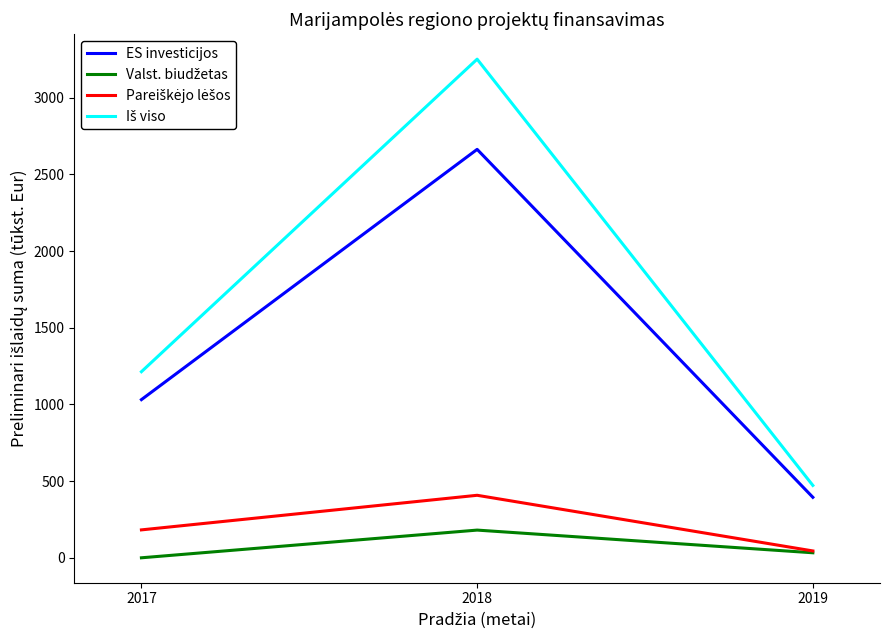

What is the maximum value shown in the chart?

3251.3